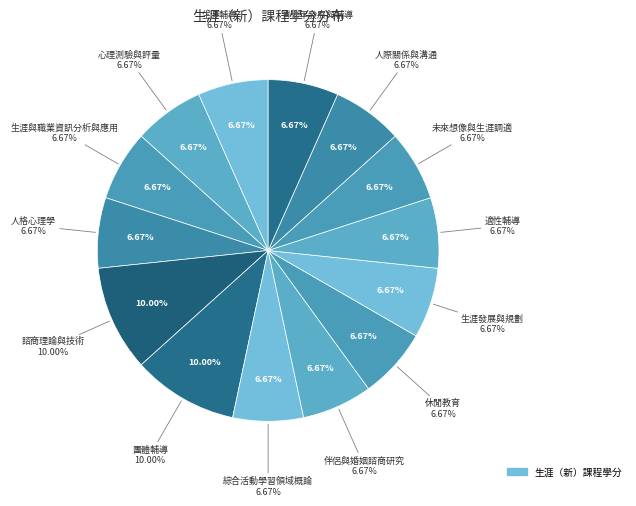

Between 伴侶與婚姻諮商研究 and 生涯與職業資訊分析與應用, which is larger?

伴侶與婚姻諮商研究